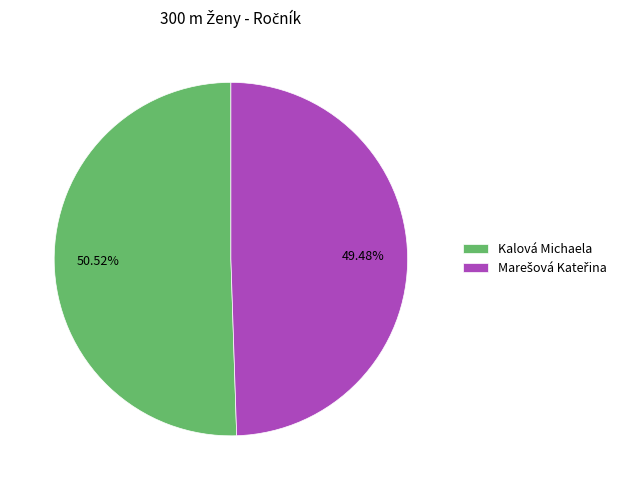

Which slice is the largest?

Kalová Michaela